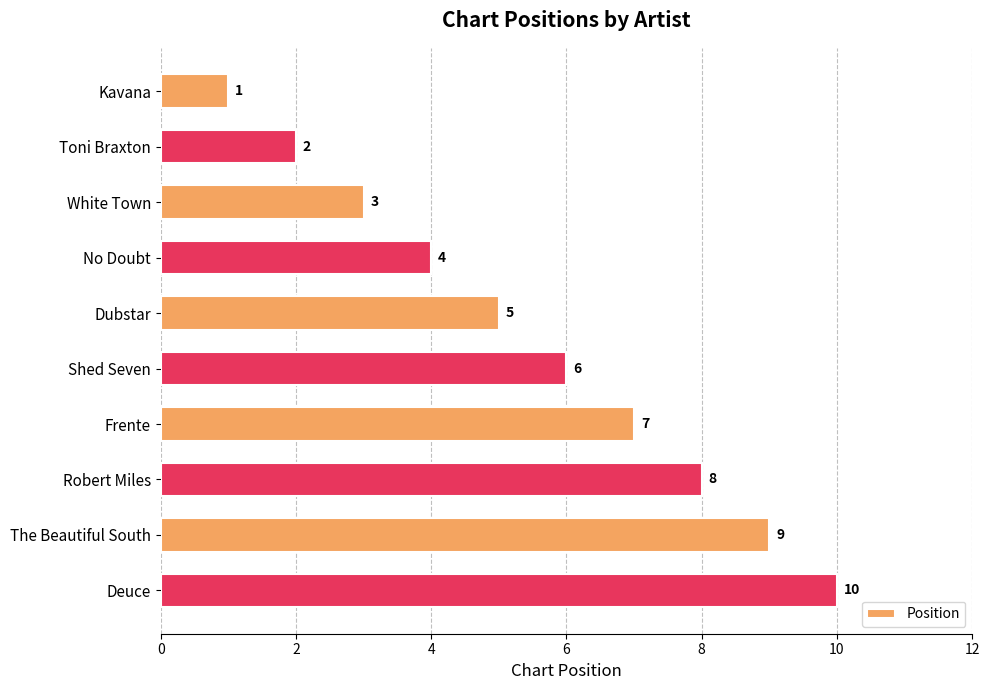

What is the greatest value displayed?

10